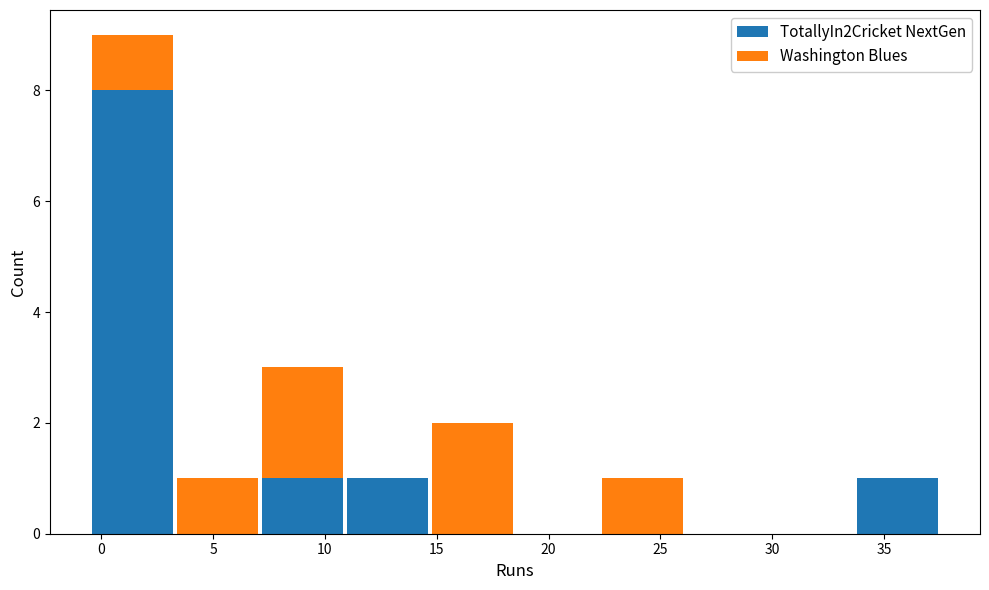

Which range on the x-axis has the tallest stacked bar (by total height)?

-0.5 to 3.3